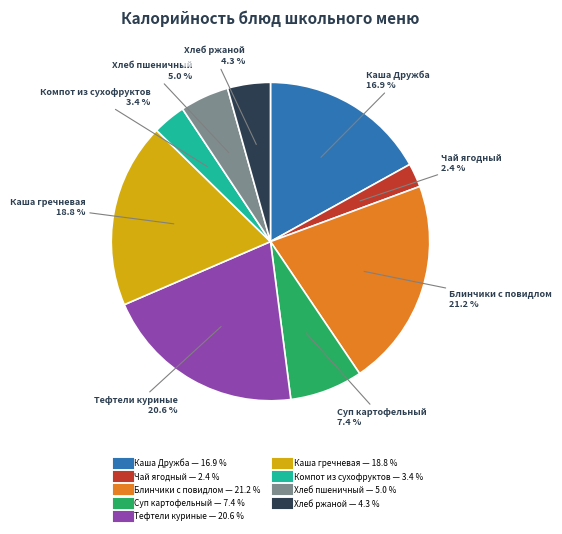

To the nearest percent, what is the average slice percentage?

11%